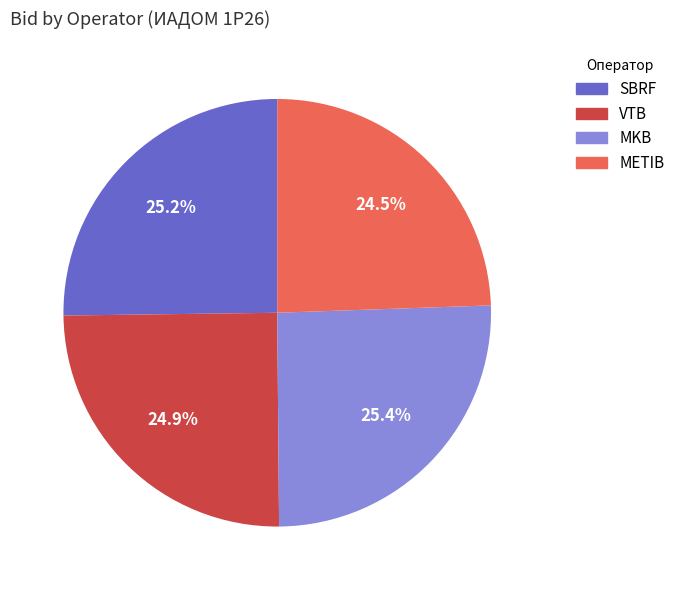

Approximately how many times larger is the value at VTB compared to METIB?

1.0